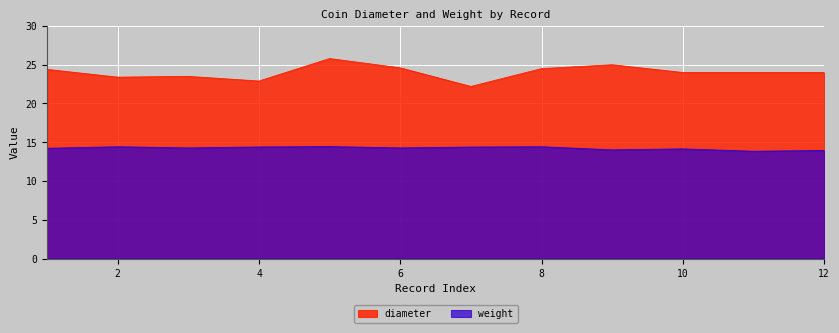

List the series in order of their overall mean, highest first.

diameter, weight